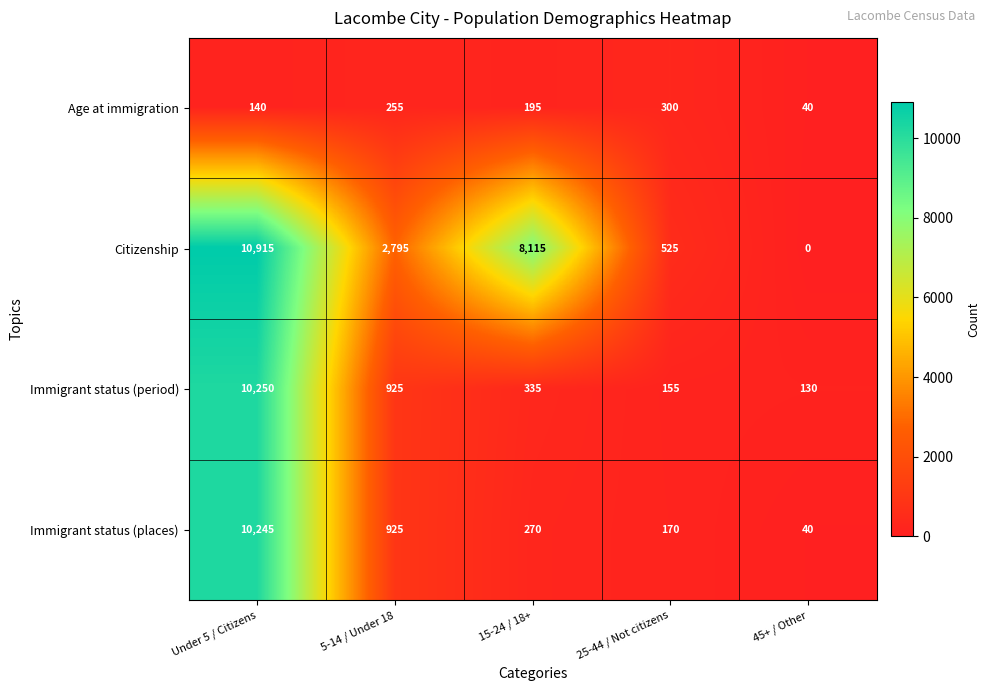

List the series in order of their peak value, highest first.

Citizenship, Immigrant status (period), Immigrant status (places), Age at immigration